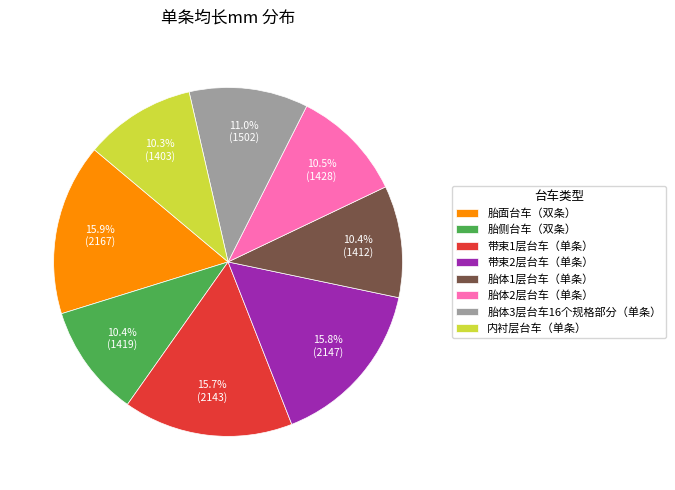

Is it true that 胎面台车（双条） is 27% of the pie?

False